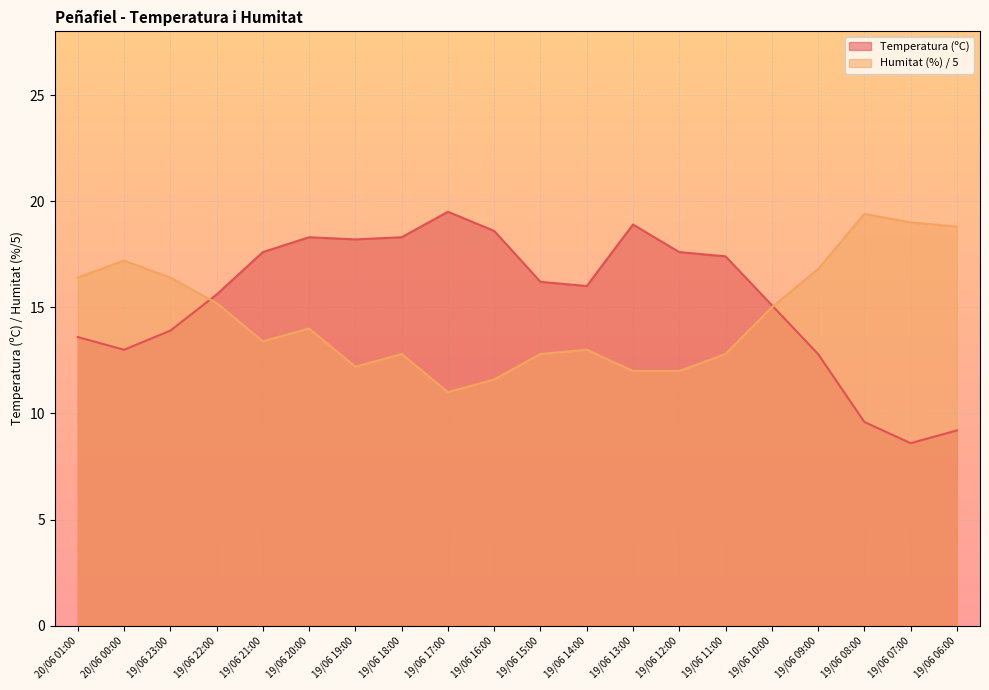

What is the sum of the Humitat (%) values at 19/06 13:00 and 19/06 21:00?

25.4